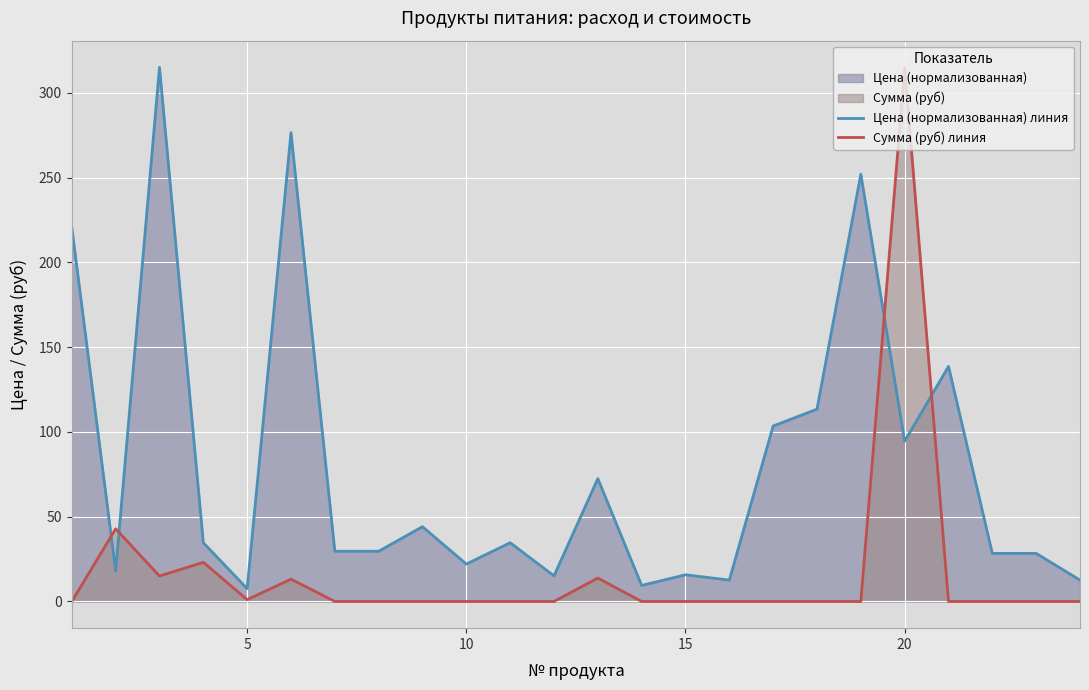

True or false: Цена (нормализованная) линия and Сумма (руб) линия cross at least once.

True